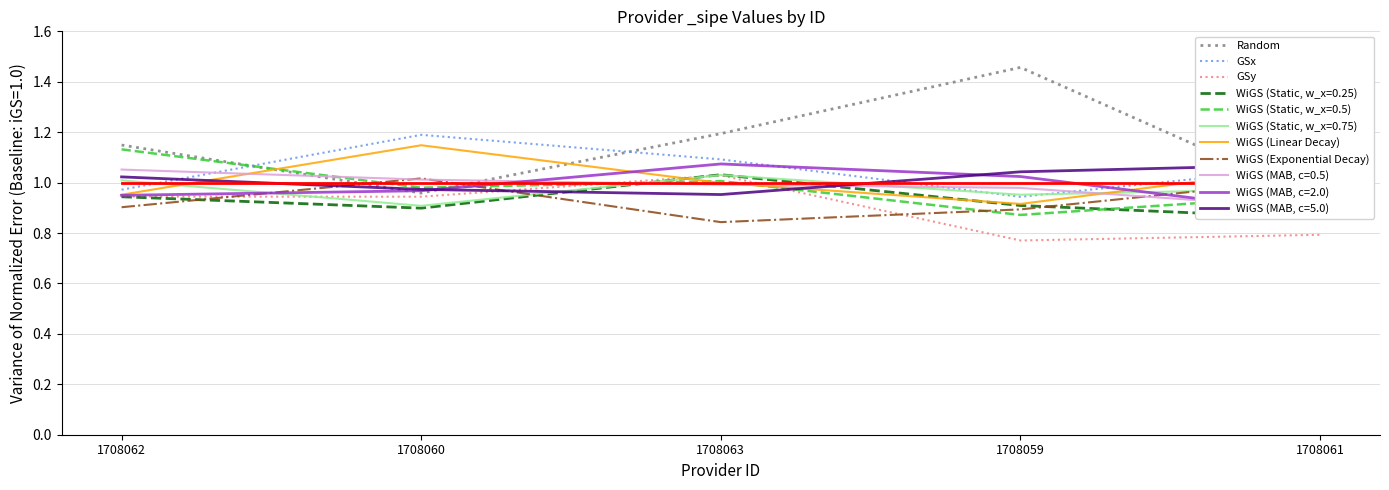

Where is the first local maximum for WiGS (Linear Decay)?

1708060